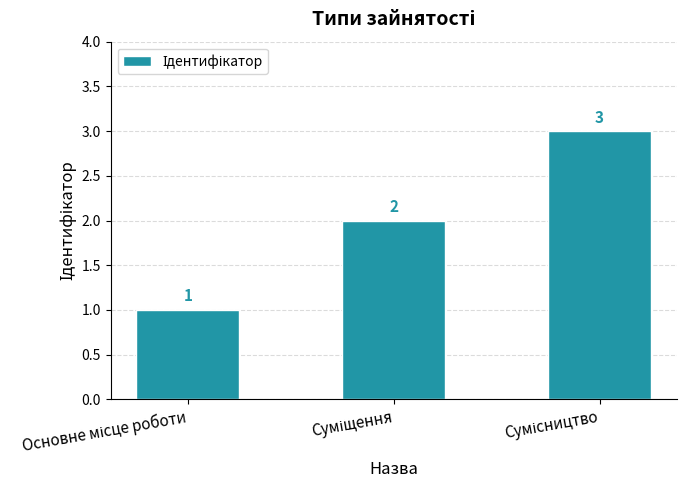

Reading right to left, extract all data points from this chart.

3	2	1